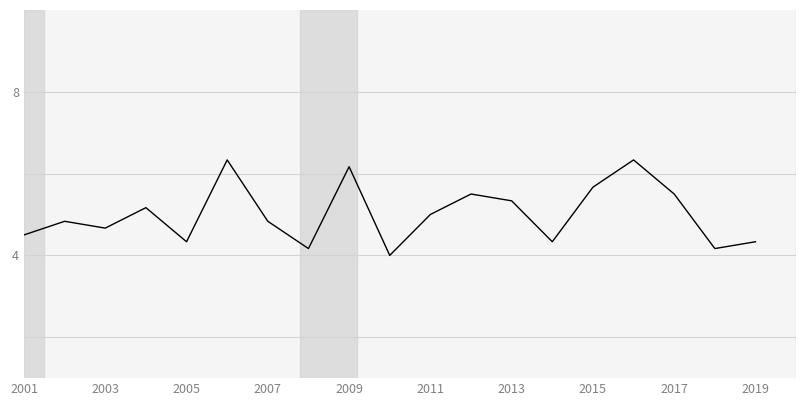

What is the difference between the maximum and minimum values?

2.3